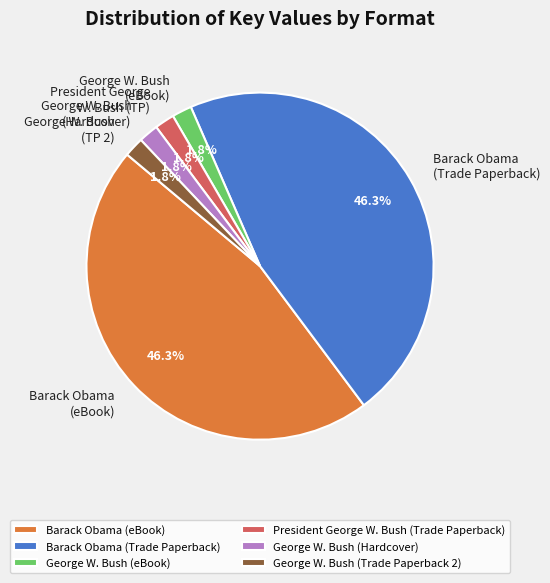

Does Barack Obama (eBook) represent more than half of the total?

No